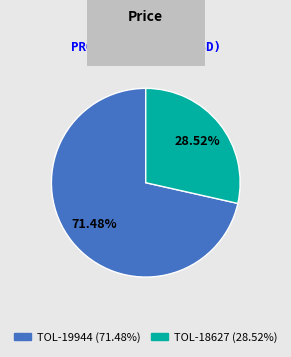

Count the number of slices in the pie.

2